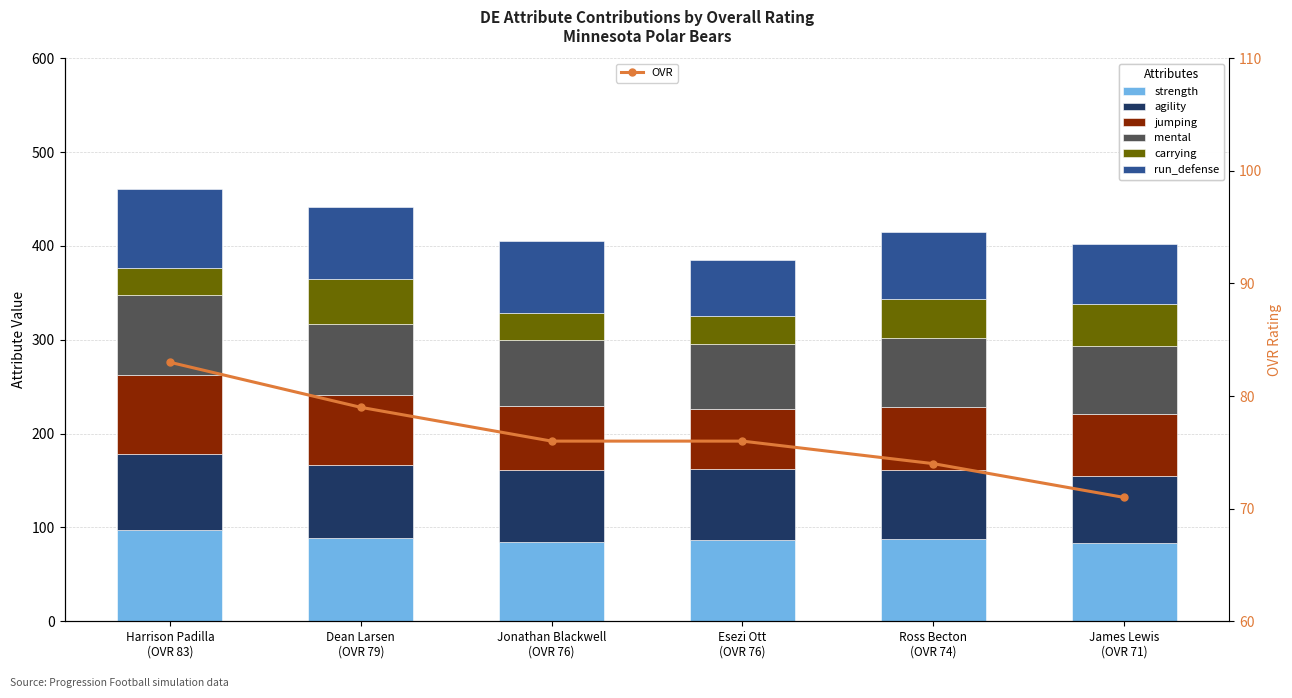

Read the run_defense value at Ross Becton
(OVR 74).

72